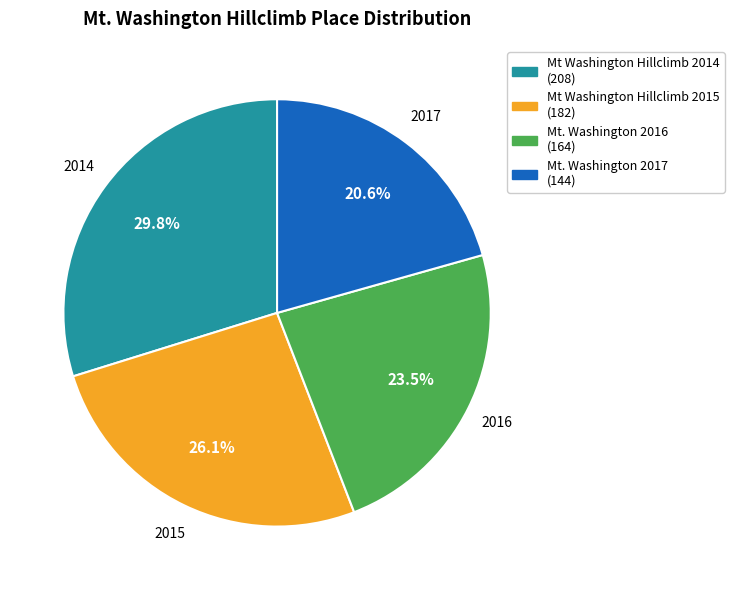

Combined, do Mt. Washington 2017 and Mt. Washington 2016 account for over 50%?

No